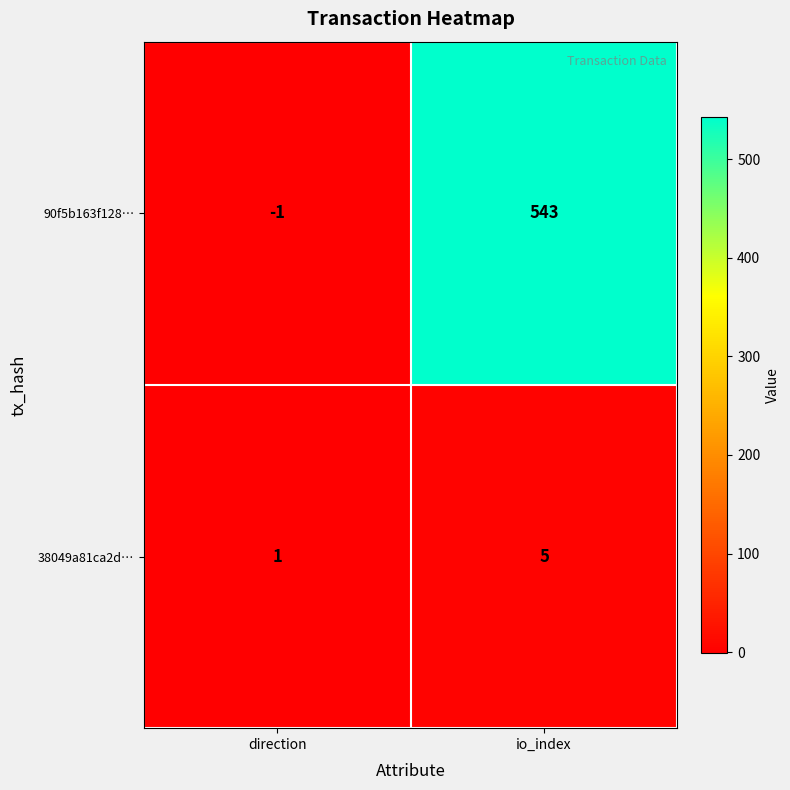

How many series are shown in this chart?

2